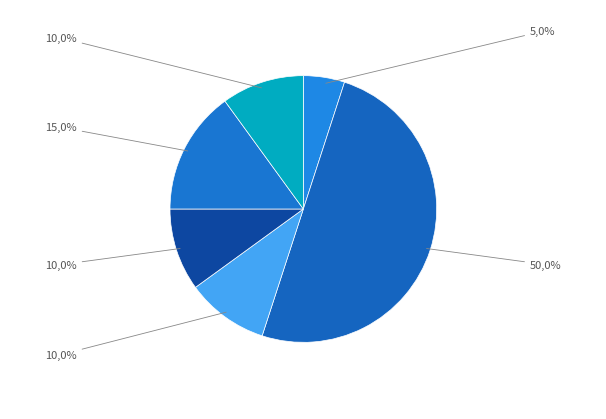

What percentage is the Zone 0 slice, to the nearest percent?

5%